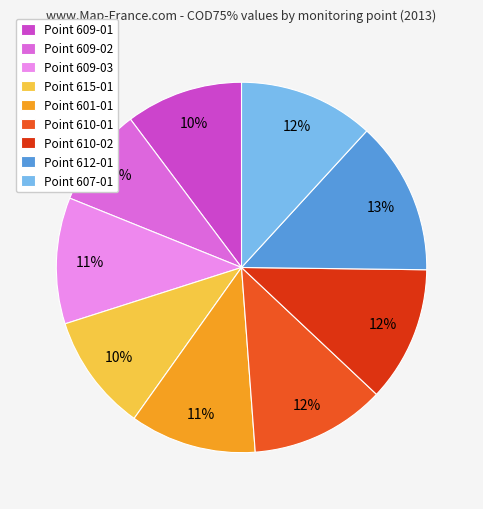

Combined, do Point 610-02 and Point 612-01 account for over 50%?

No